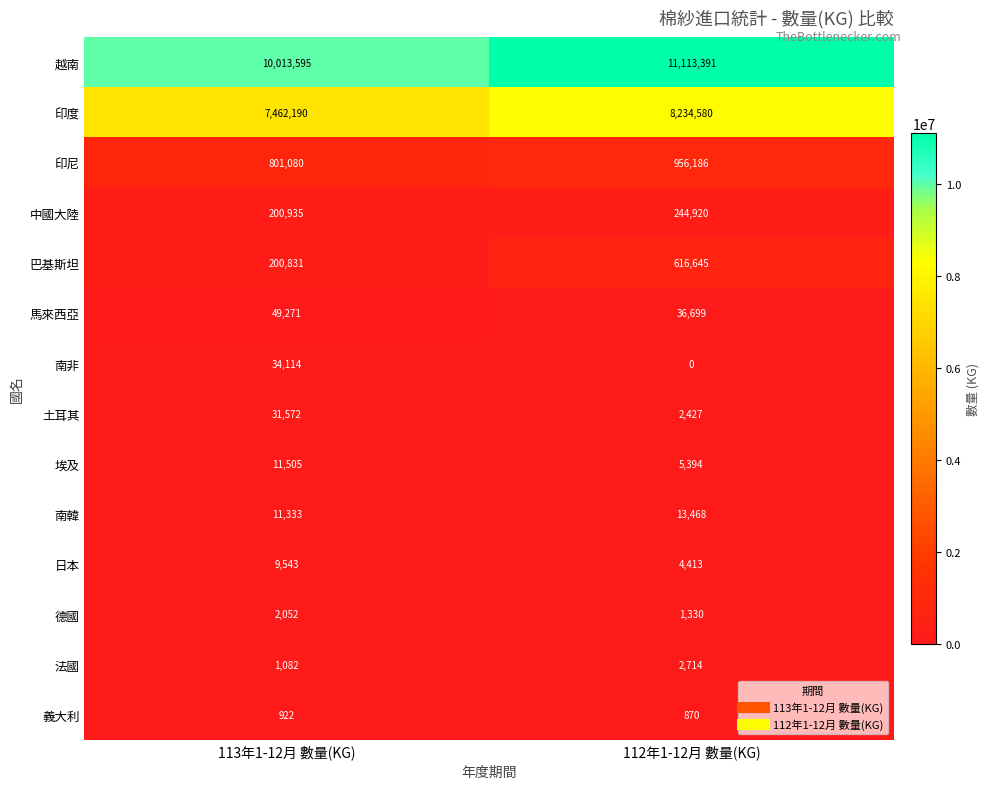

What is the difference between the 日本 values at 112年1-12月 數量(KG) and 113年1-12月 數量(KG)?

5130